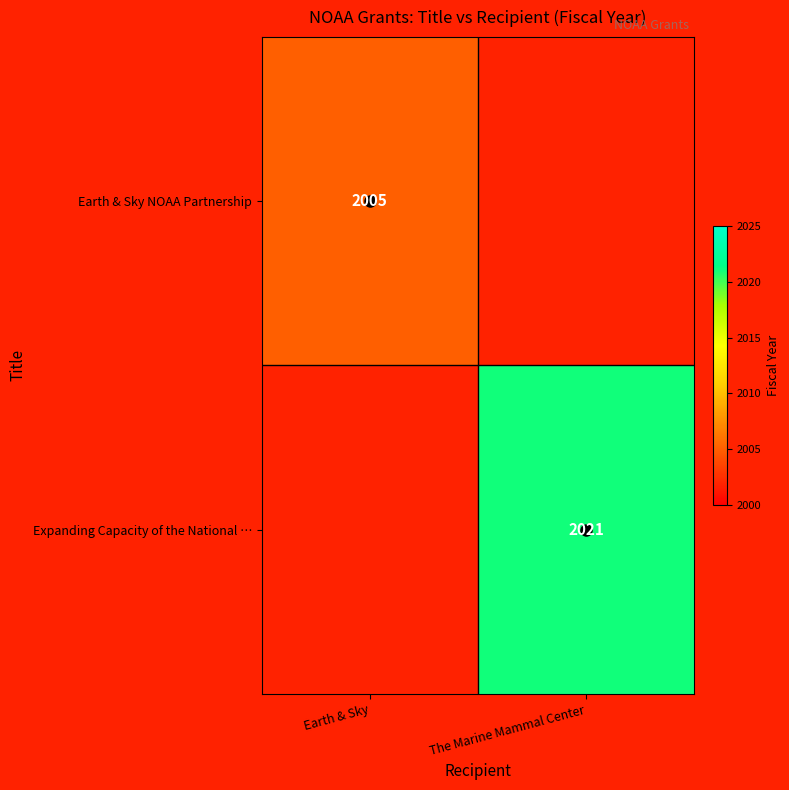

What is the minimum value for Earth & Sky NOAA Partnership?

2005.0